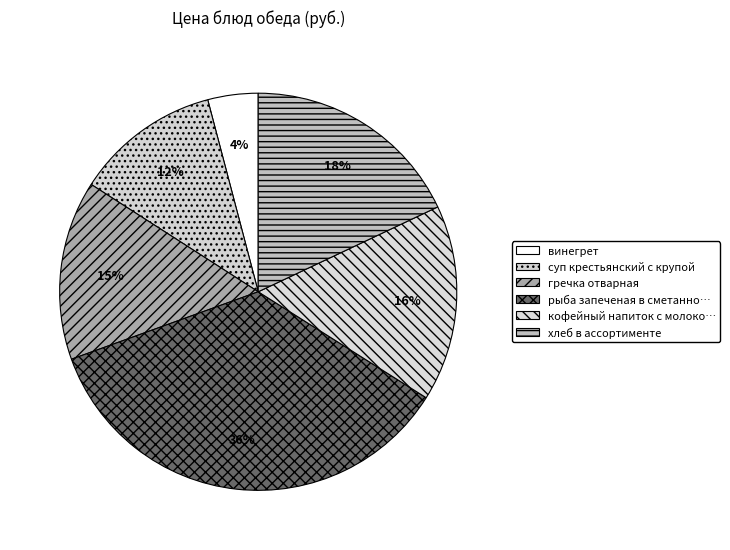

How many segments does this pie chart have?

6